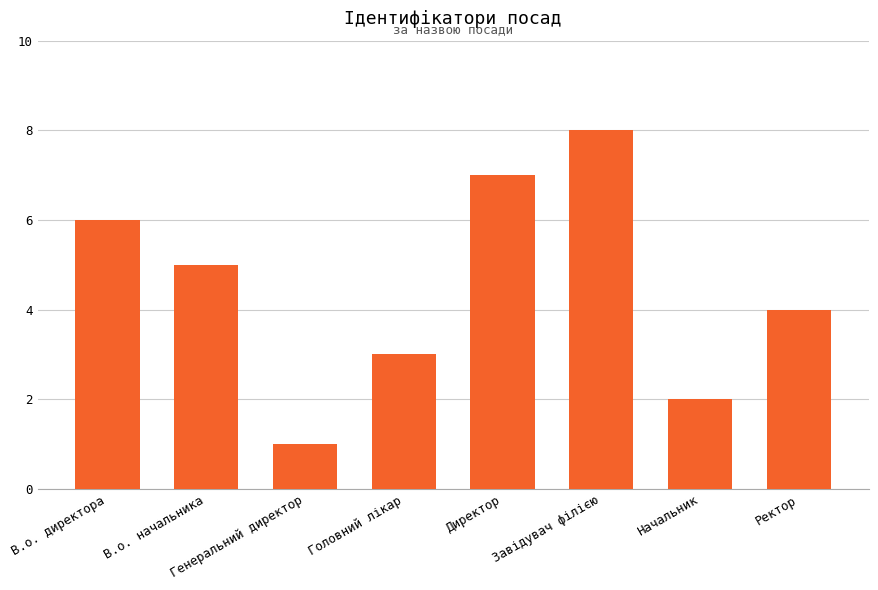

Is it true that the value at Ректор is 1?

False